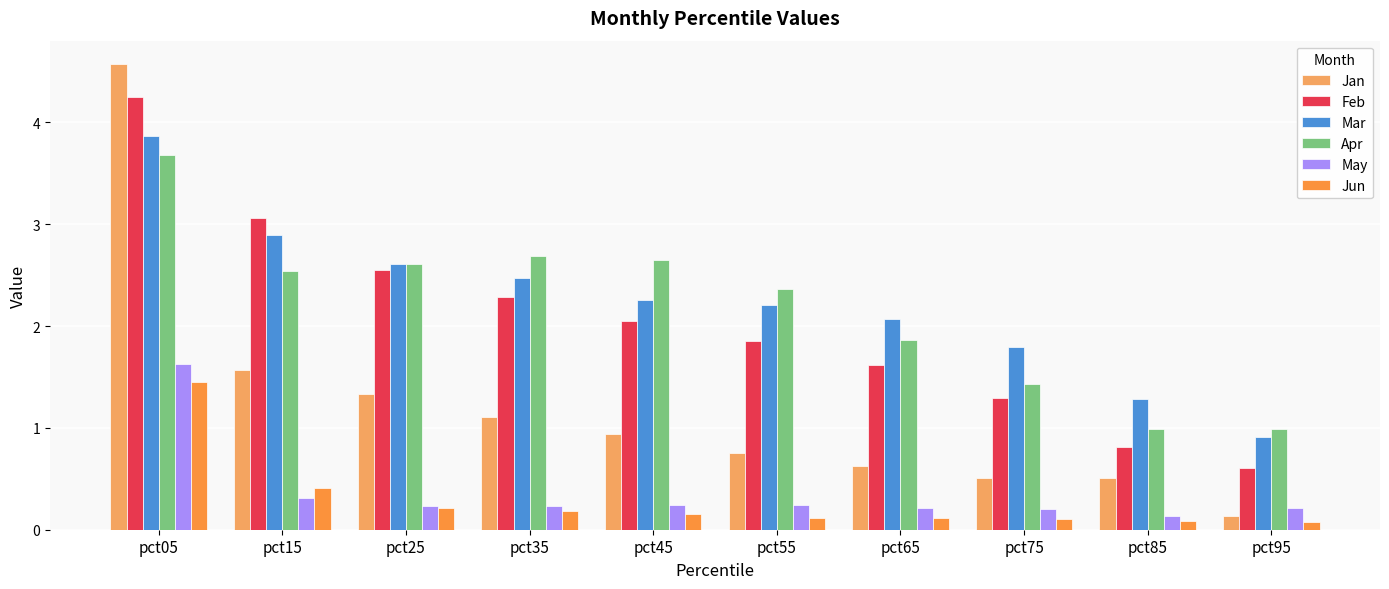

What is the sum of the Jun values at pct75 and pct55?

0.2